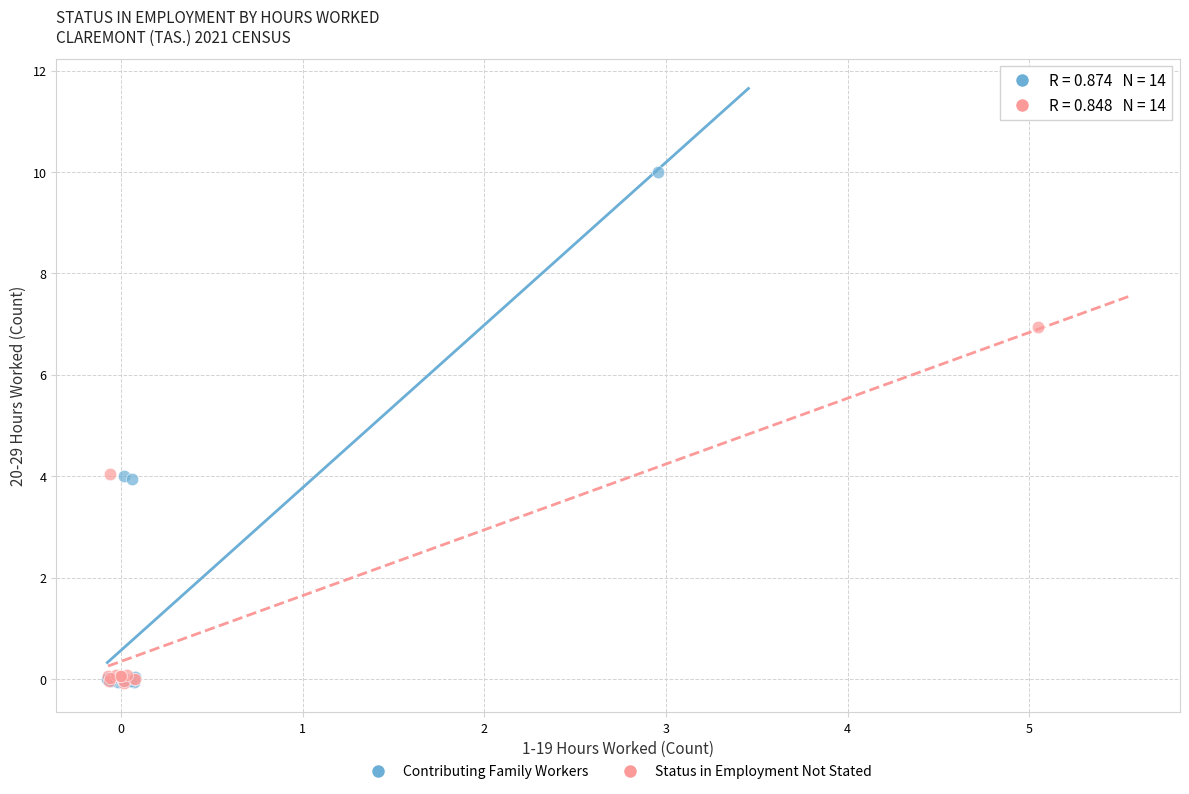

Which series has the largest Y range (max minus min)?

Contributing Family Workers